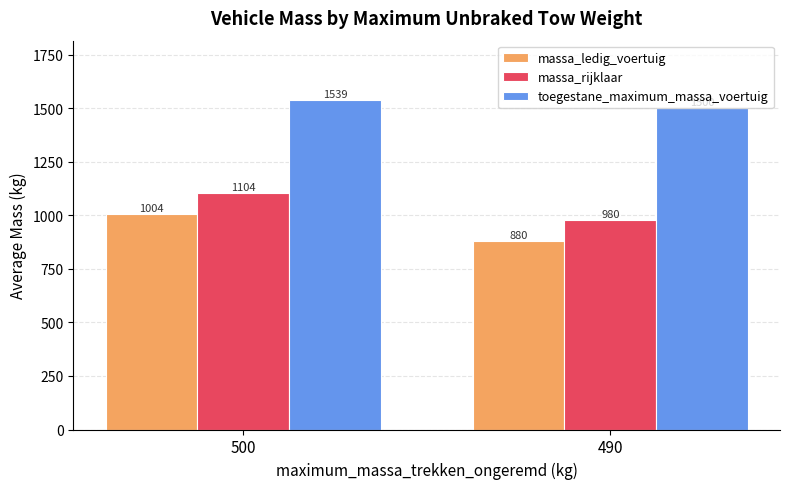

Which series has the largest total across all categories?

toegestane_maximum_massa_voertuig